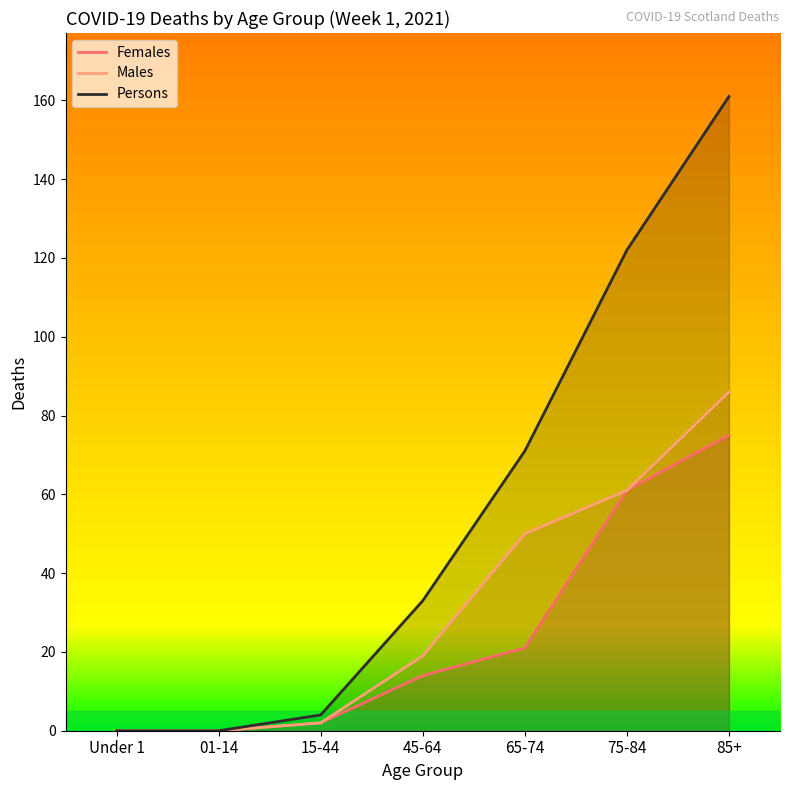

Does the chart have visible grid lines?

No